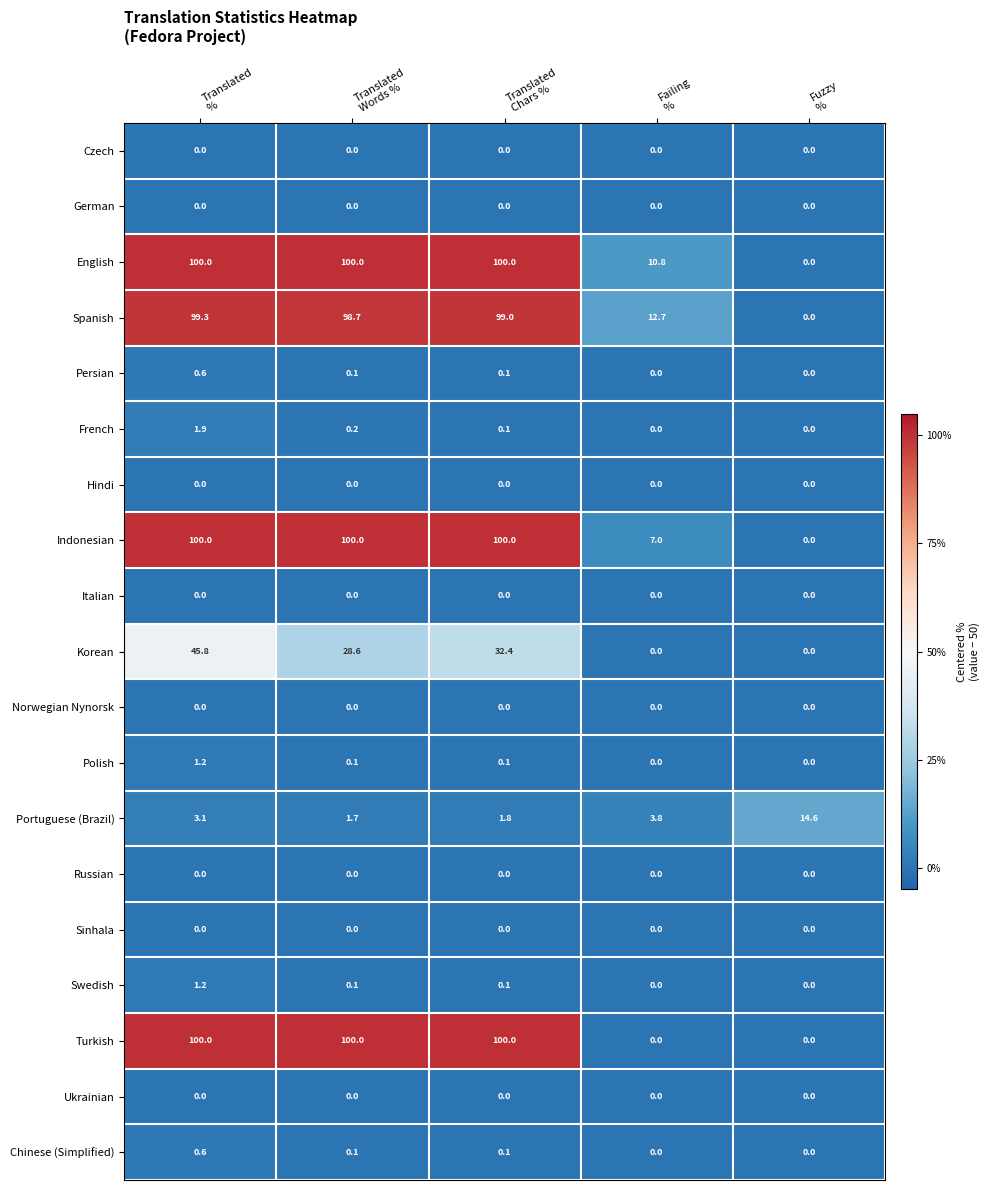

What is the difference between the maximum and minimum values in the Turkish series?

100.0